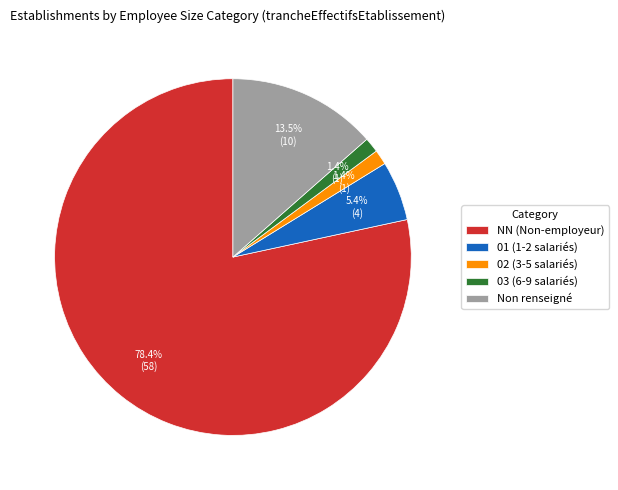

Which category has the biggest portion of the pie?

NN (Non-employeur)